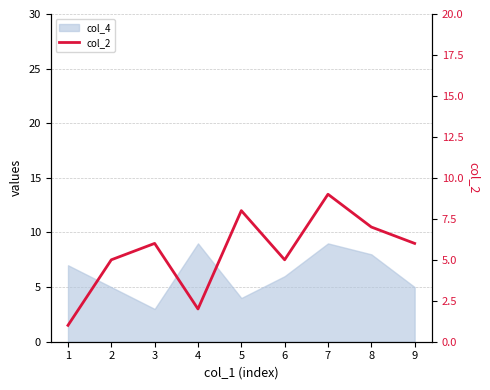

Reading left to right, extract all data points from this chart.

1=1	2=5	3=6	4=2	5=8	6=5	7=9	8=7	9=6